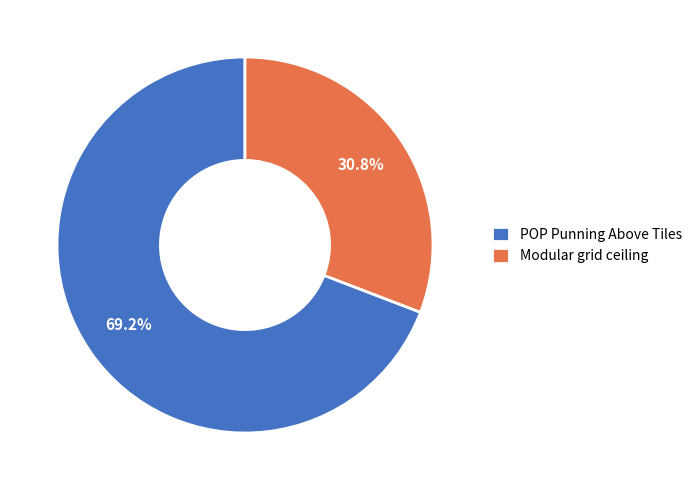

What portion of the pie excludes POP Punning Above Tiles?

30.8%